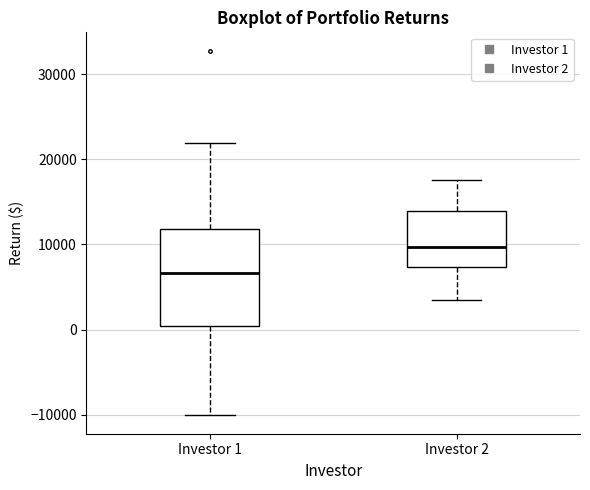

Reading left to right, transcribe this box plot: for each box, give where its median line is, the range the box spans, and where its two whiskers end, as read against the y-axis. The values are not printed on the chart, so give them approximately, as read against the axis.

Investor 1: median 7000, box 0 to 12000, whiskers -10000 to 22000
Investor 2: median 10000, box 7000 to 14000, whiskers 3000 to 18000